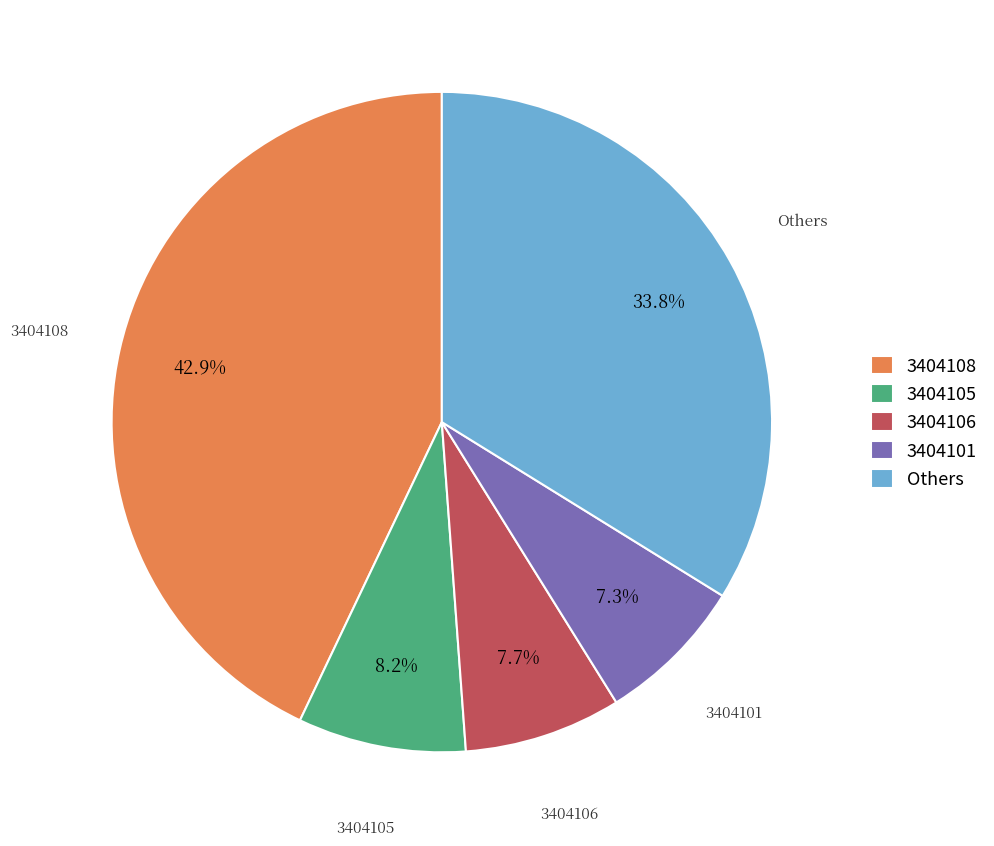

To the nearest percent, what is the difference between the largest and smallest slice percentages?

36%